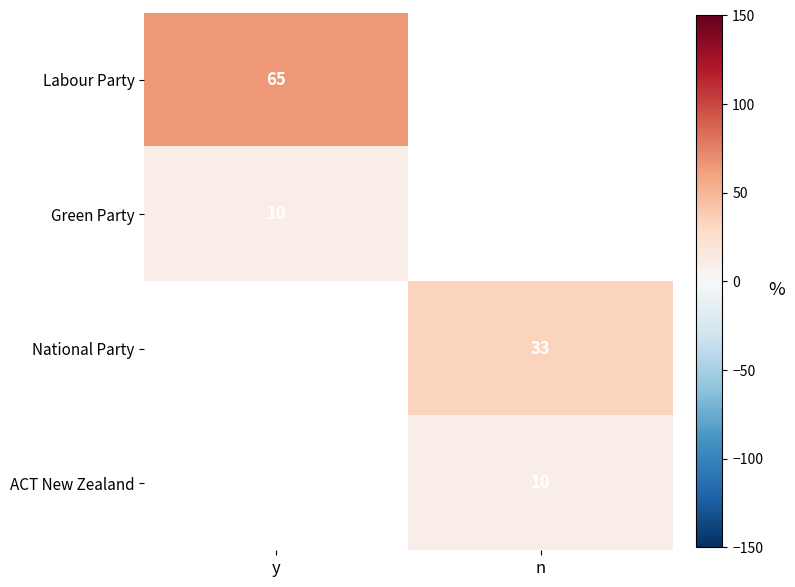

The value of Green Party at y is 10. True or false?

True